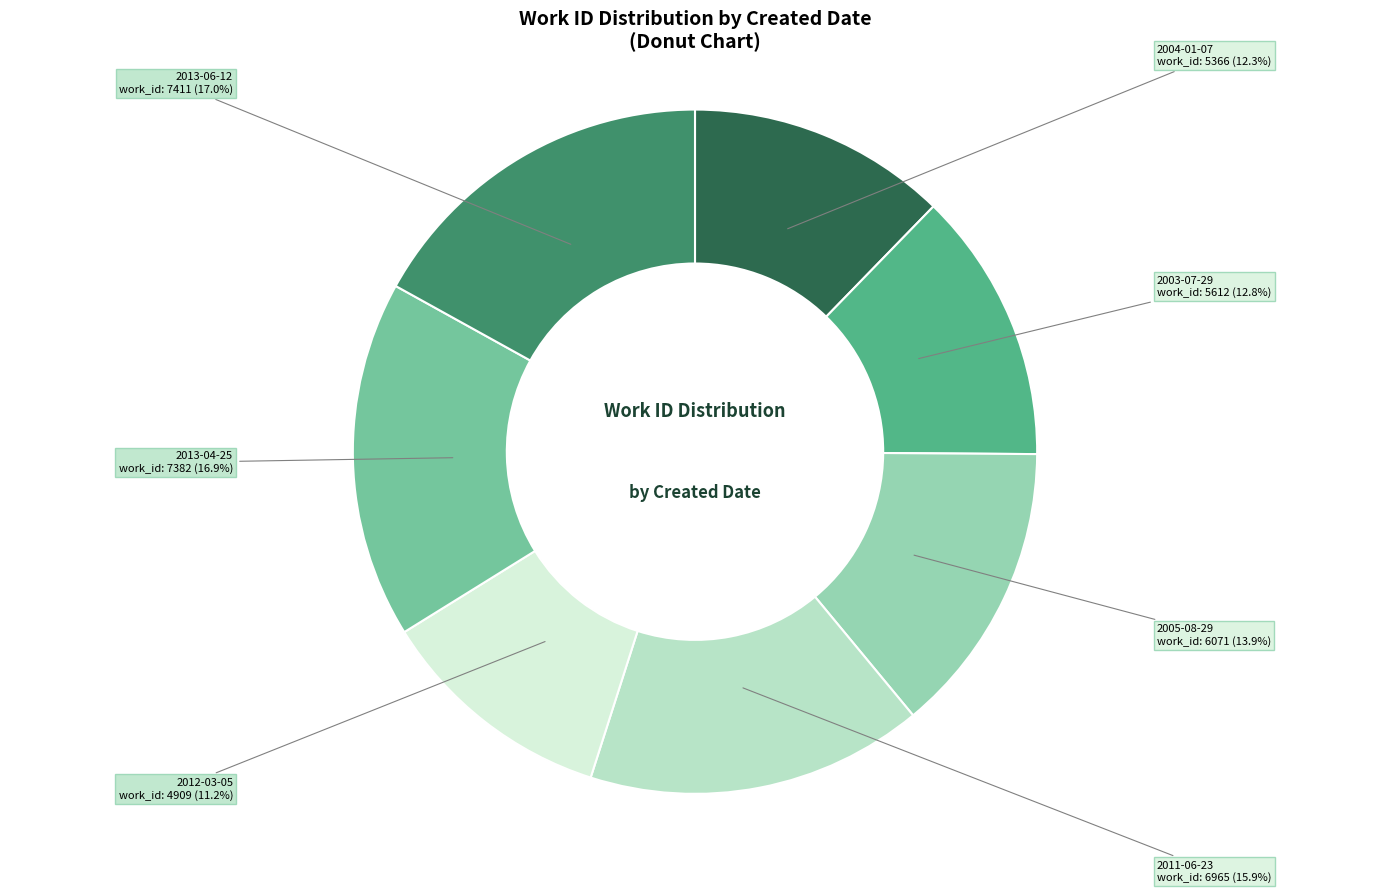

Is it true that 2013-06-12 is 23% of the pie?

False